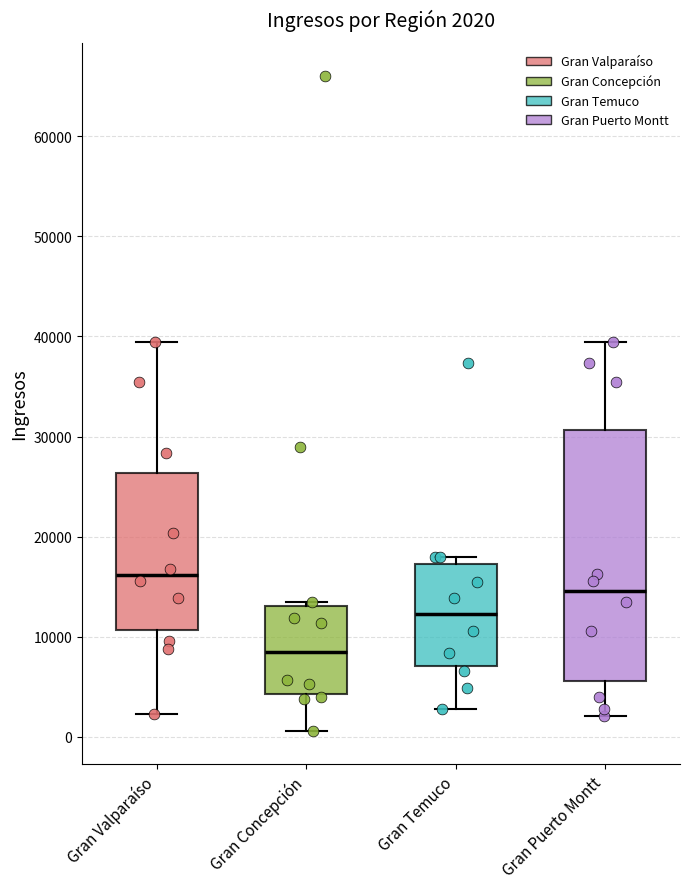

Which box is the tallest, from its lower edge to its upper edge?

Gran Puerto Montt